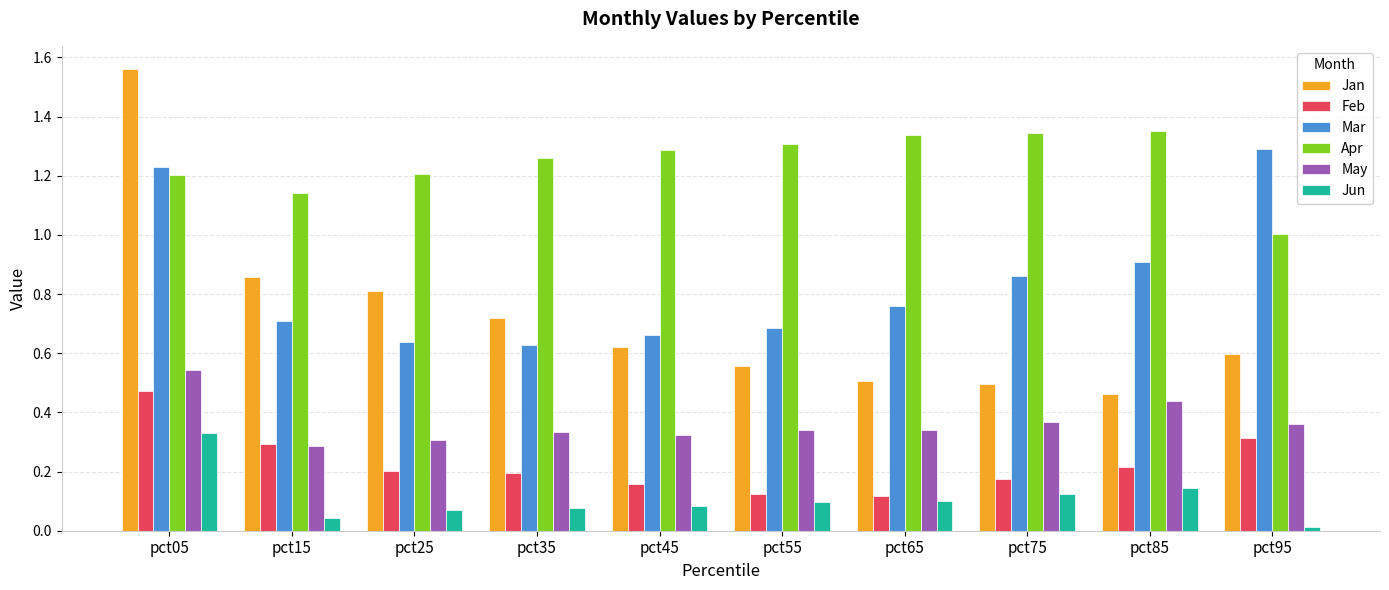

Is the value of May at pct95 greater than the value of Apr at pct95?

No